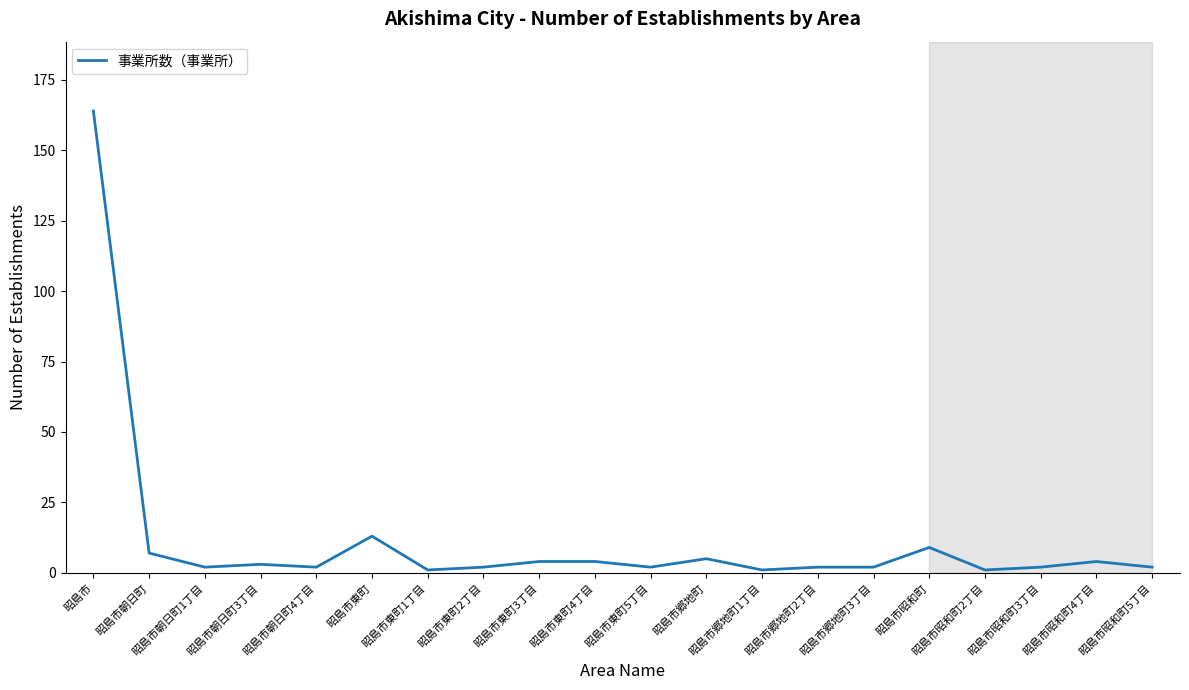

What position from the left is 昭島市東町?

6